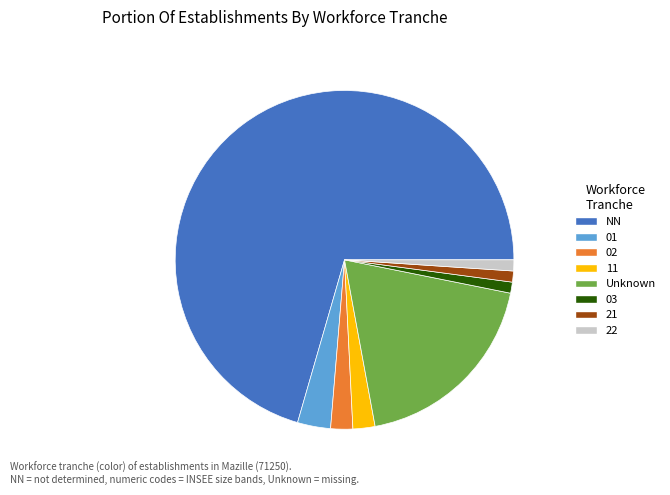

Approximately how many times larger is the value at 11 compared to 02?

1.0